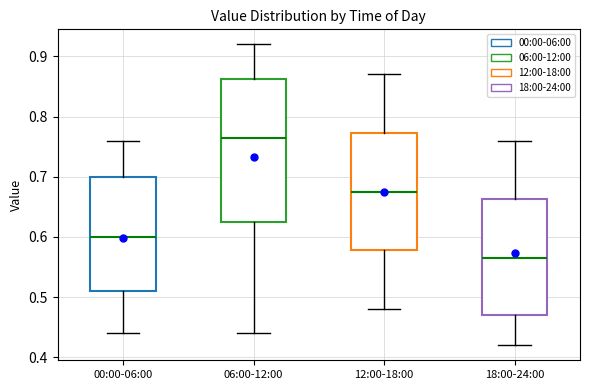

Comparing the boxes themselves (not the whiskers), which one is the tallest?

06:00-12:00